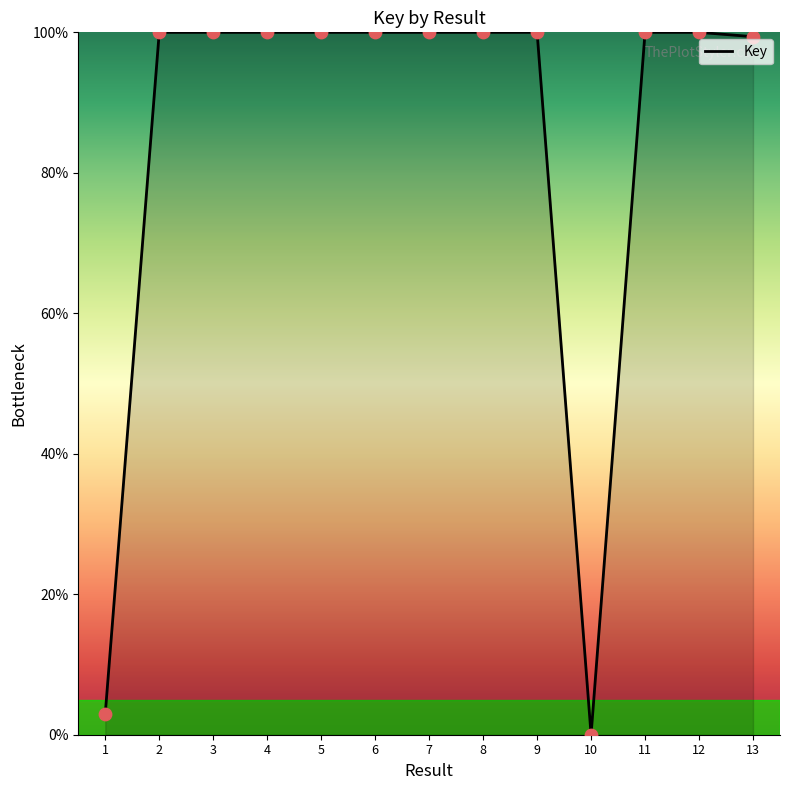

What is the ratio of the value at 8 to the value at 5?

1.0